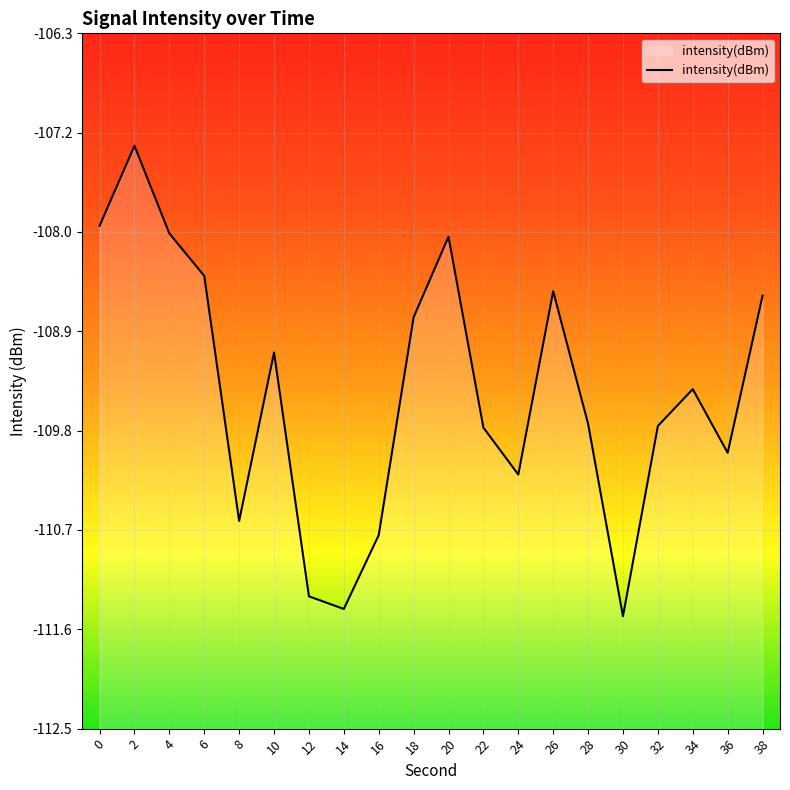

Reading left to right, extract all data points from this chart.

-108.0	-107.3	-108.1	-108.4	-110.6	-109.1	-111.3	-111.4	-110.7	-108.8	-108.1	-109.8	-110.2	-108.6	-109.8	-111.5	-109.8	-109.4	-110.0	-108.6